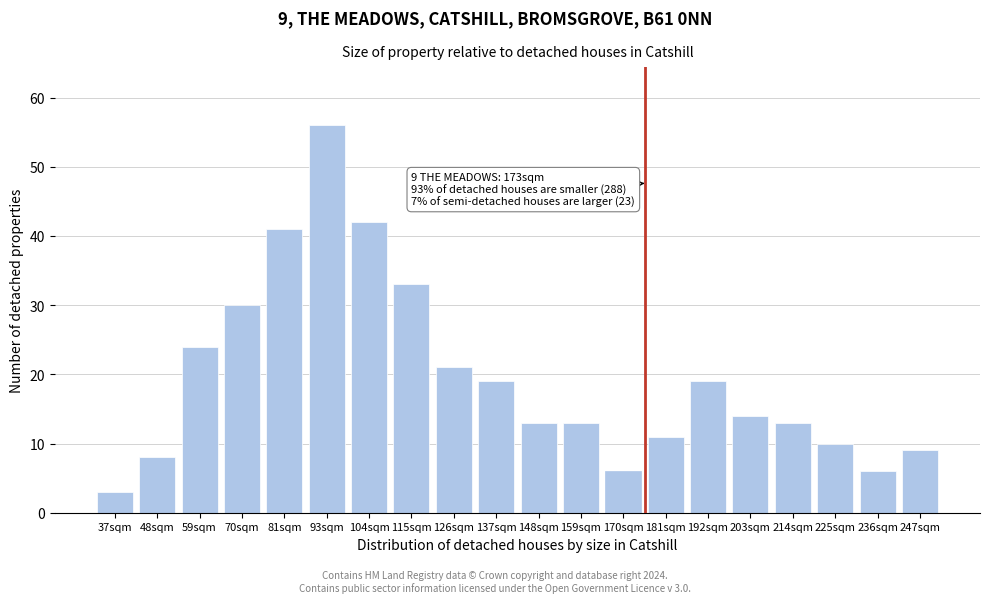

Reading left to right, extract all data points from this chart.

37sqm=3	48sqm=8	59sqm=24	70sqm=30	81sqm=41	93sqm=56	104sqm=42	115sqm=33	126sqm=21	137sqm=19	148sqm=13	159sqm=13	170sqm=6	181sqm=11	192sqm=19	203sqm=14	214sqm=13	225sqm=10	236sqm=6	247sqm=9